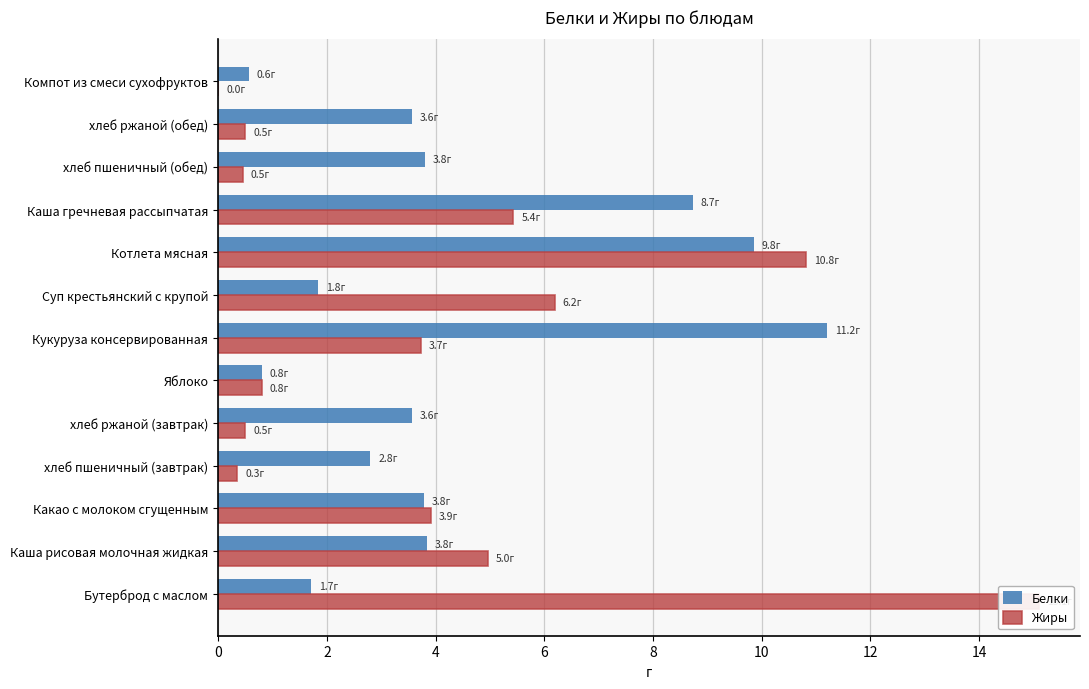

Read the Жиры value at Бутерброд с маслом.

15.1